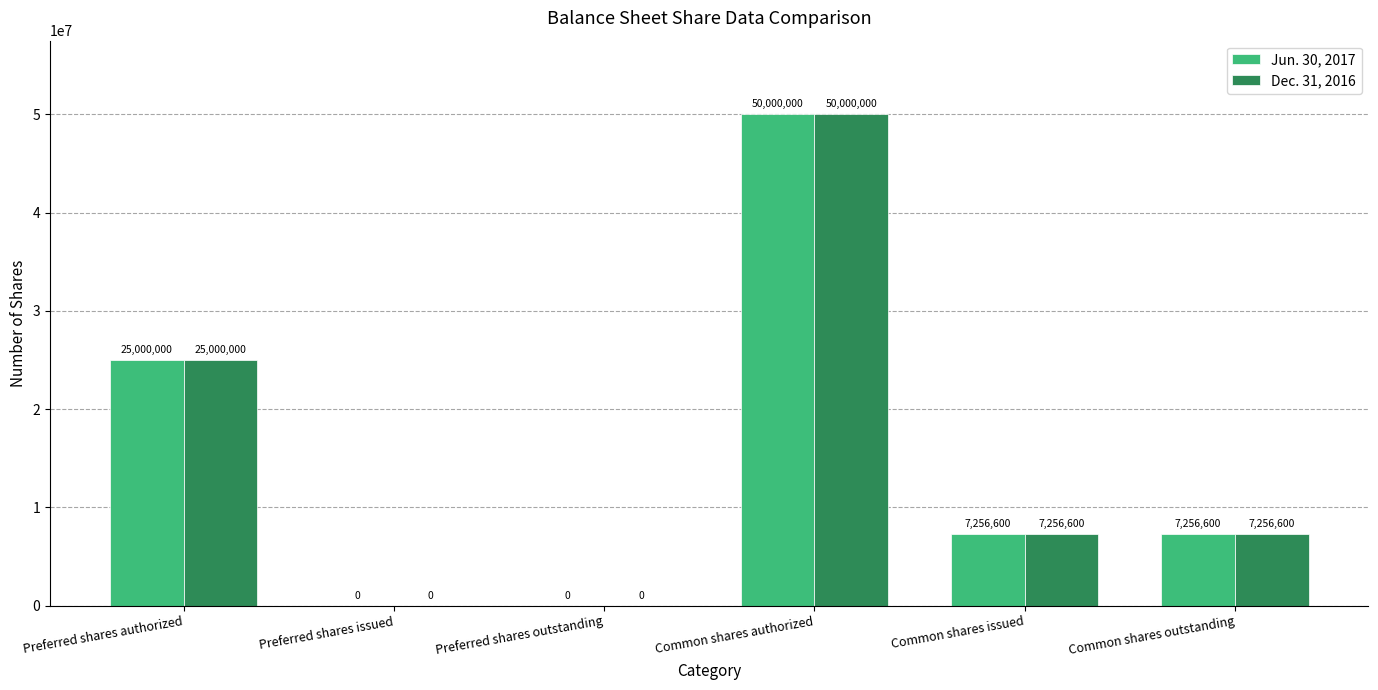

The value of Jun. 30, 2017 at Preferred shares issued is -20893526. True or false?

False